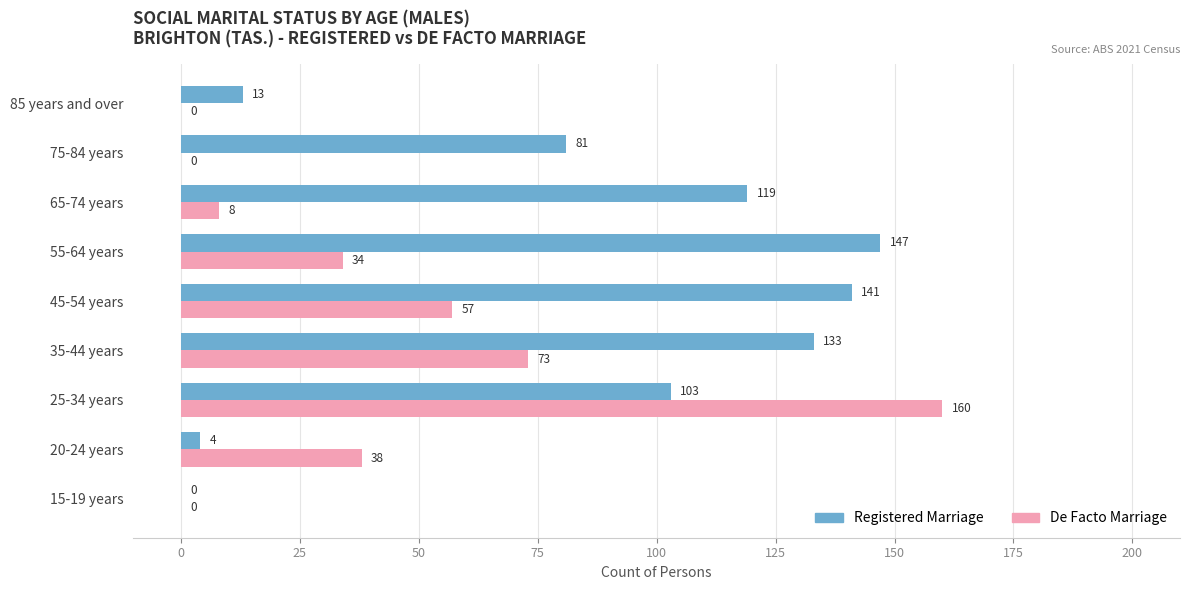

Is the value of De Facto Marriage at 75-84 years greater than the value of Registered Marriage at 55-64 years?

No